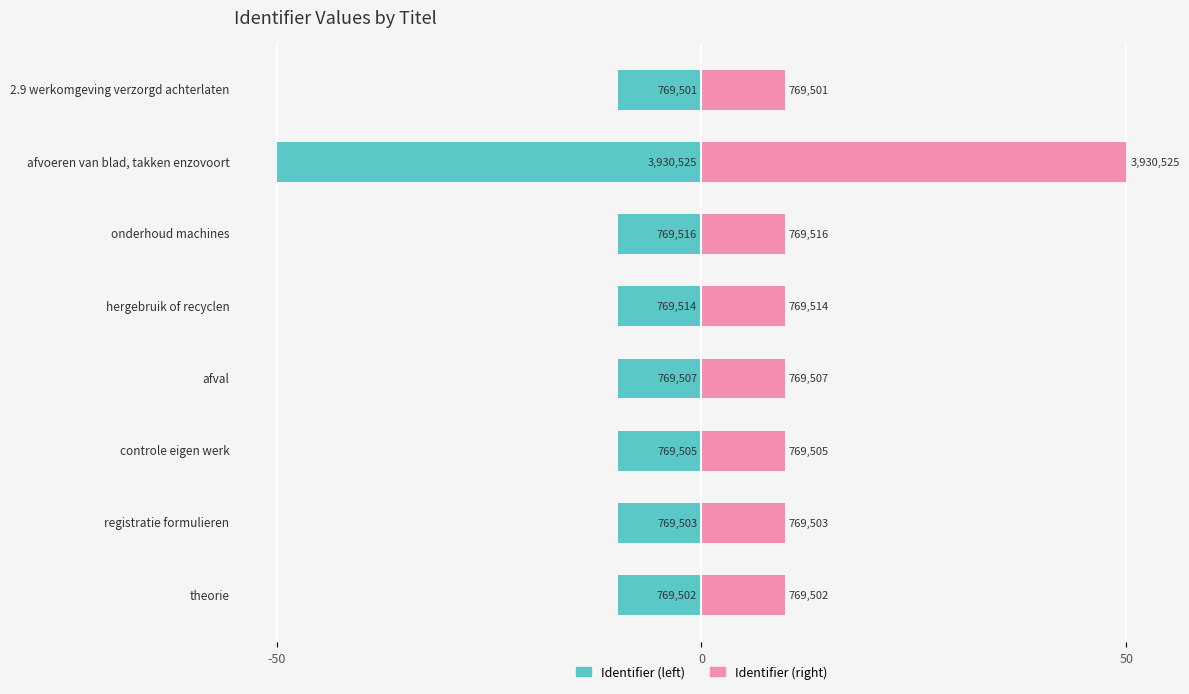

What are all the series names shown in the legend?

Identifier (left), Identifier (right)